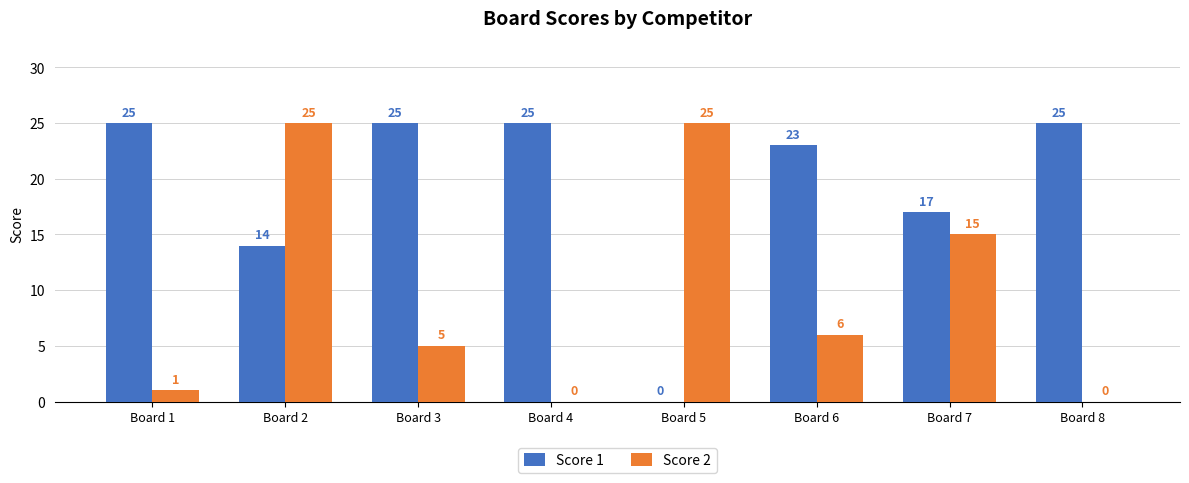

What is the greatest value displayed?

25